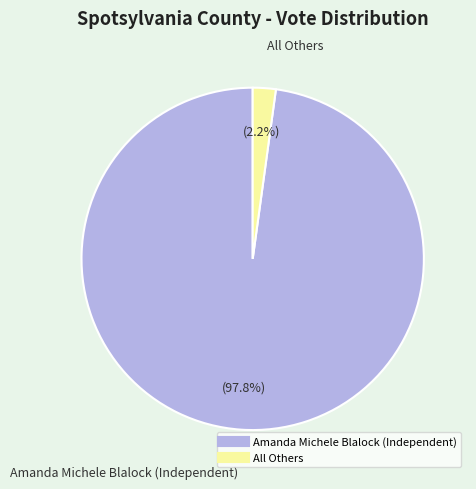

To the nearest percent, what percentage of the pie is All Others?

2%